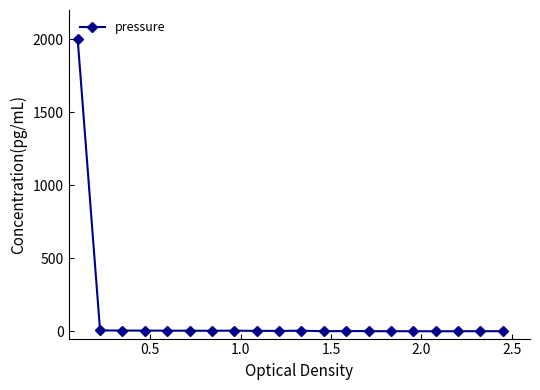

What is the difference between the maximum and minimum values?

2000.0